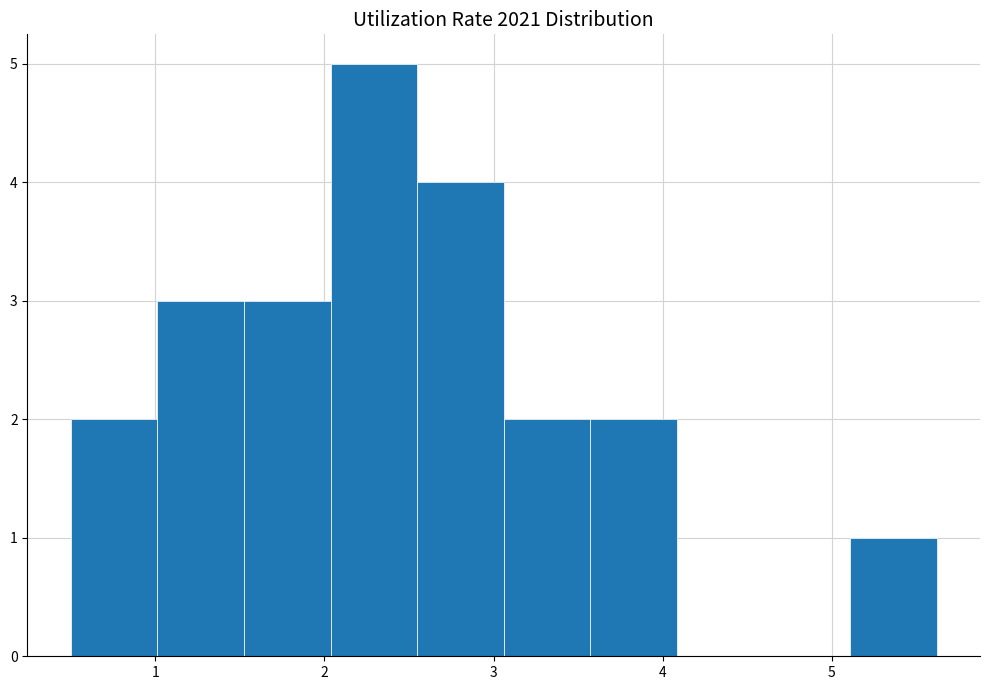

What is the height of the bar covering 3.6 to 4.1 on the x-axis? Neither the bar edges nor the heights are printed on the chart, so give them approximately, as read against the axes.

2